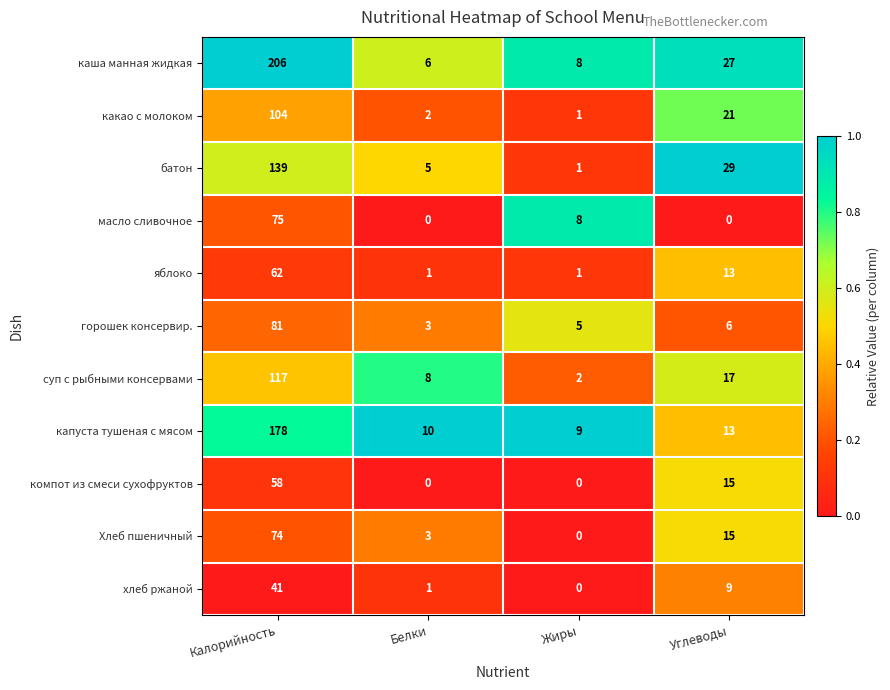

What is the sum of all каша манная жидкая values?

247